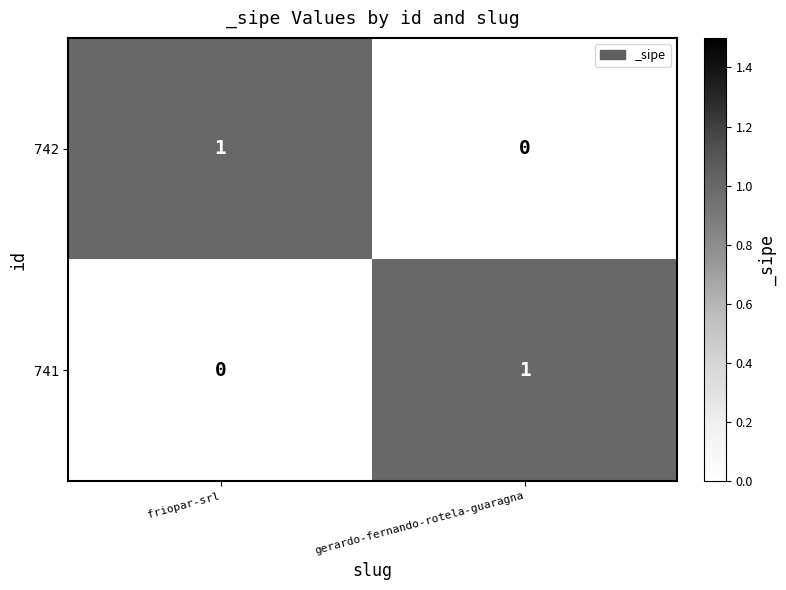

List the labels in order of 742 value, smallest first.

gerardo-fernando-rotela-guaragna, friopar-srl